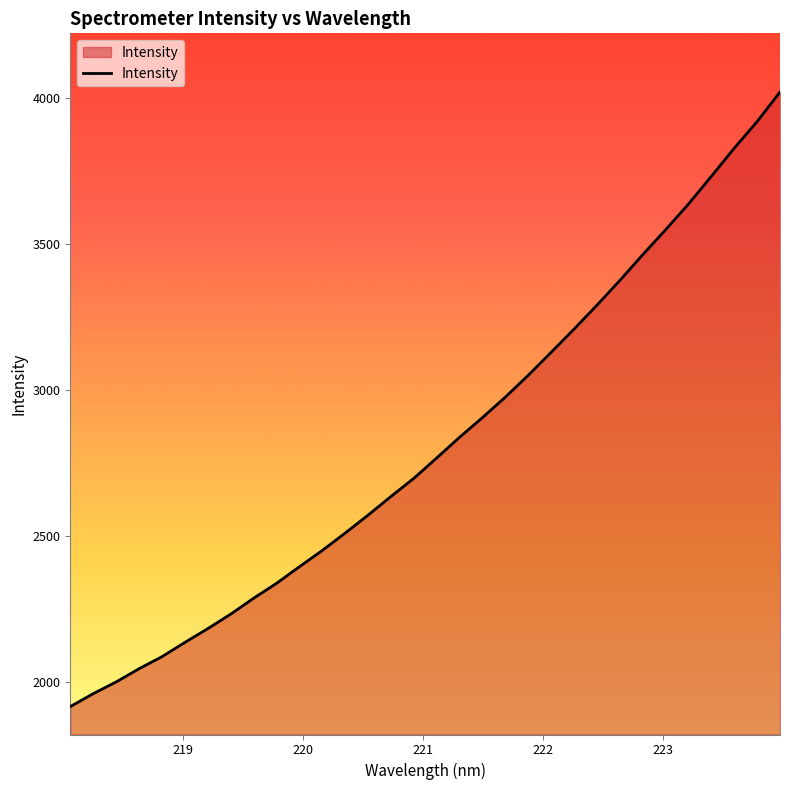

What is the difference between the maximum and minimum values?

2106.4